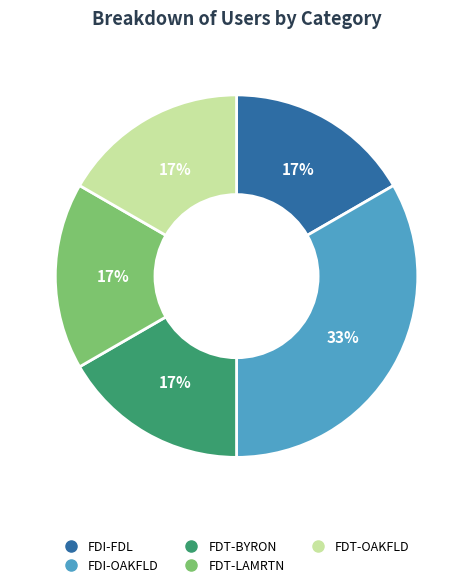

Is there any slice that represents more than half of the pie?

No